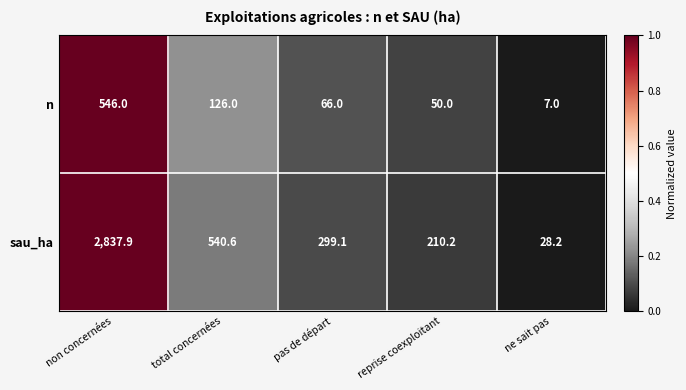

Rank the series at non concernées from highest to lowest value.

sau_ha, n